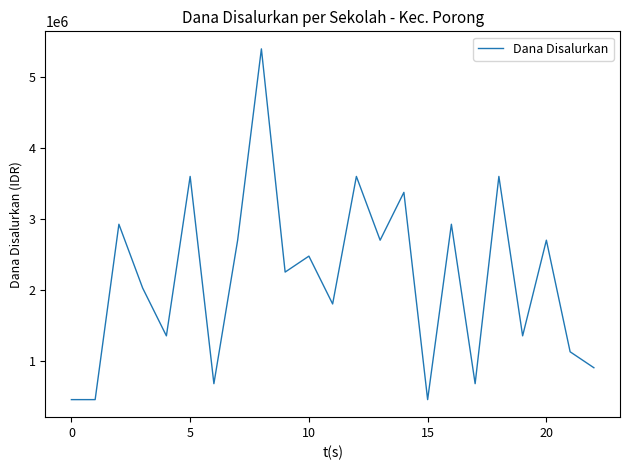

What is the smallest value displayed?

450000